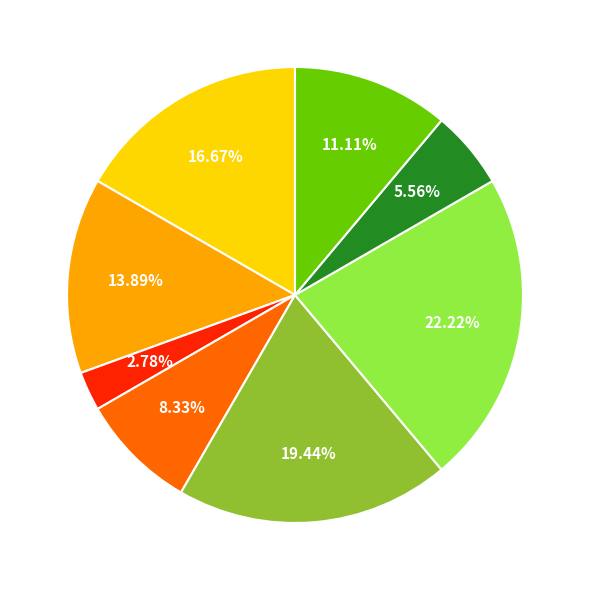

Does any single category account for the majority?

No